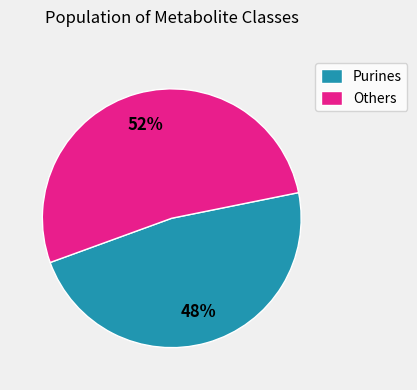

Rank the categories by value from highest to lowest.

Others, Purines